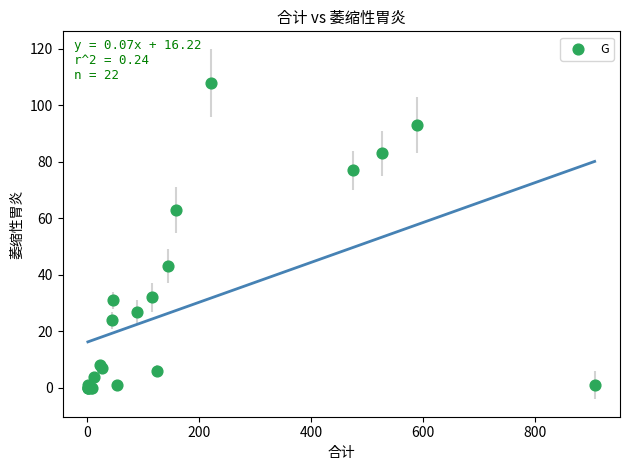

What Y value in the scatter plot is closest to 54?

63